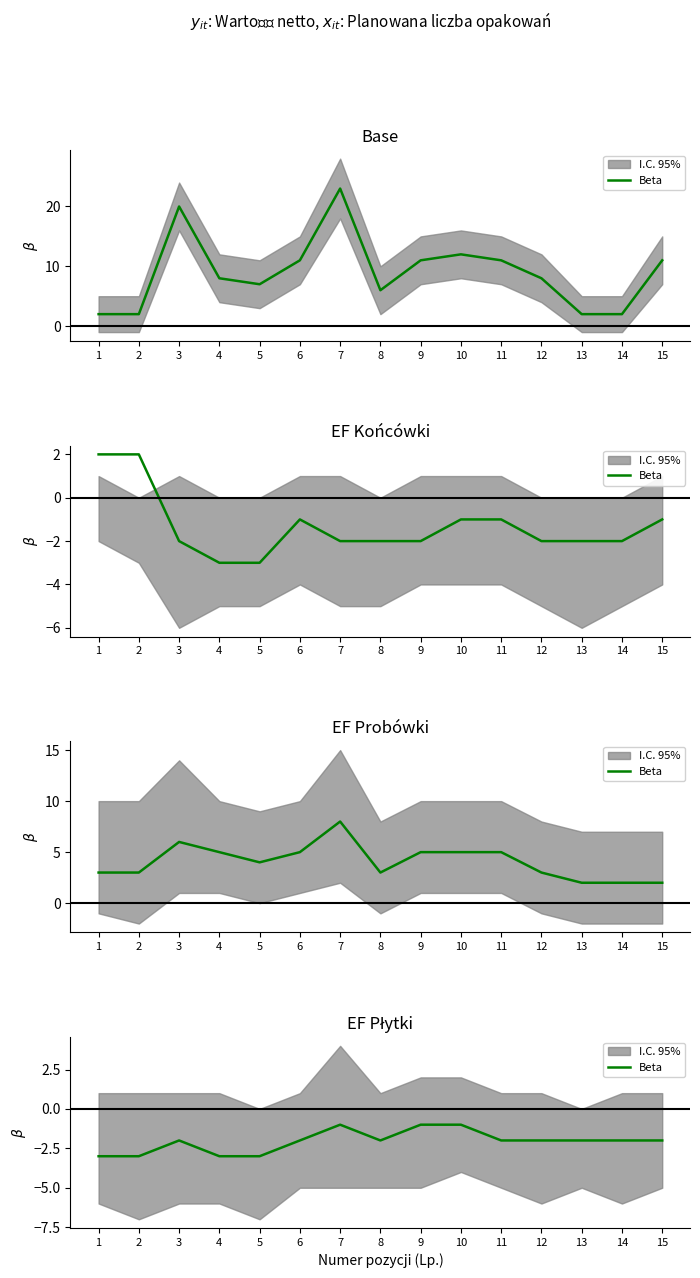

What is the change in value from 7 to 15?

-1